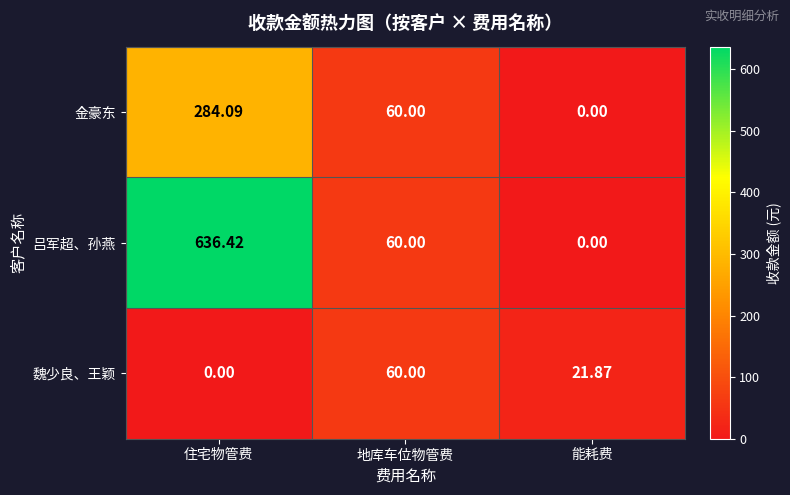

Rank the categories by 魏少良、王颖 value from highest to lowest.

地库车位物管费, 能耗费, 住宅物管费